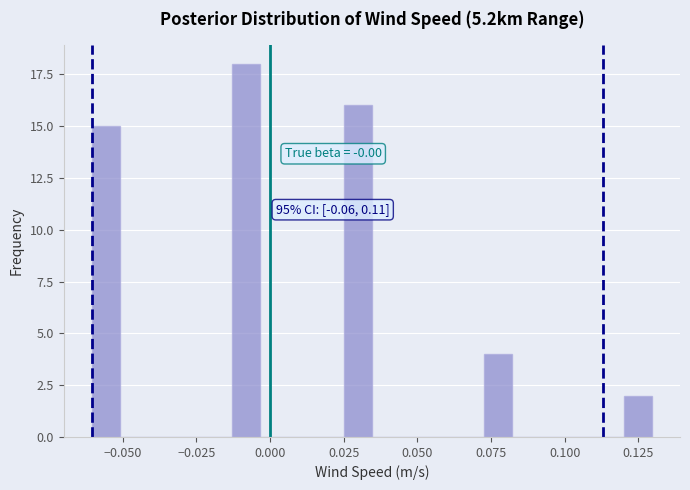

Read against the x-axis, roughly where is the centre of the tallest bar?

-0.010